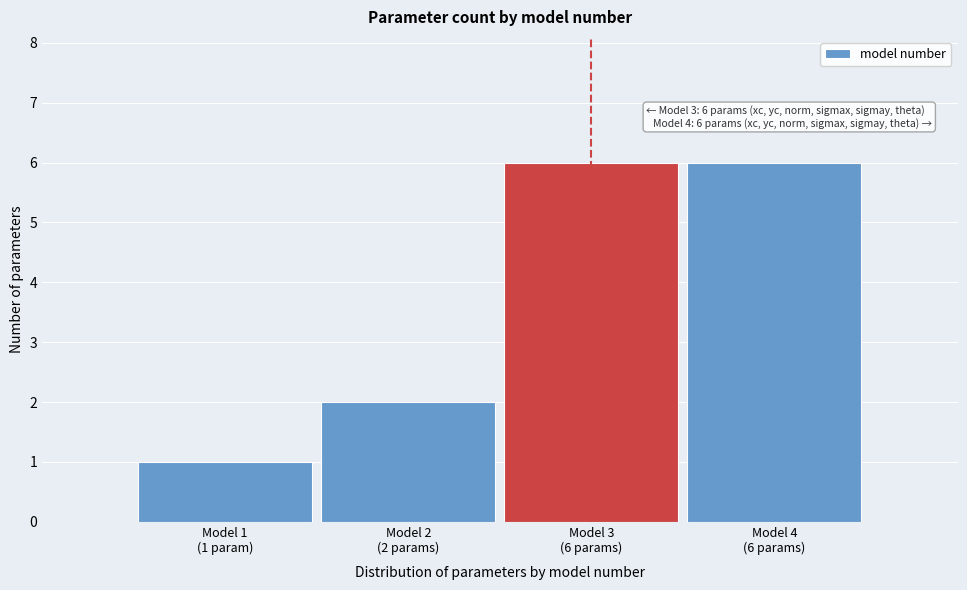

Reading left to right, list all the values displayed in this chart.

1	2	6	6